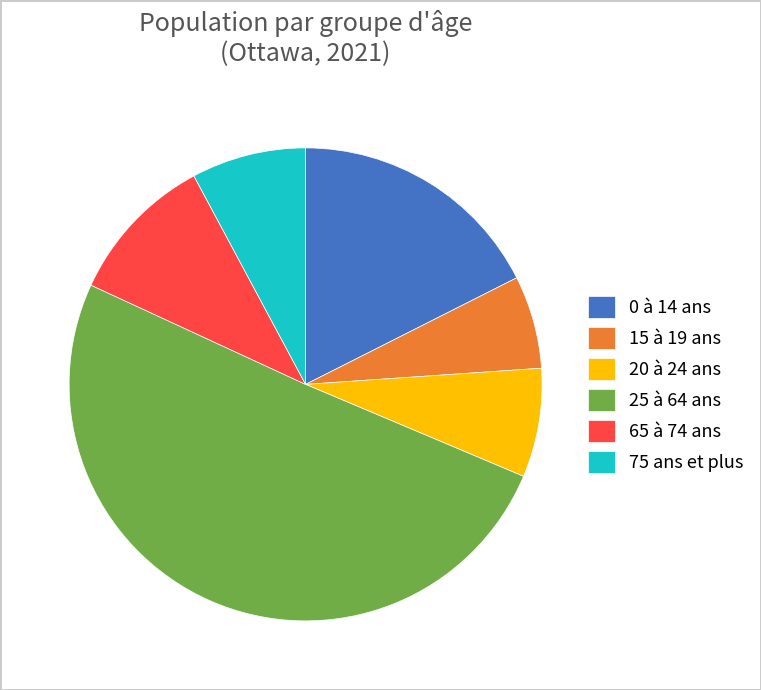

Do 15 à 19 ans and 75 ans et plus together represent more than half of the pie?

No